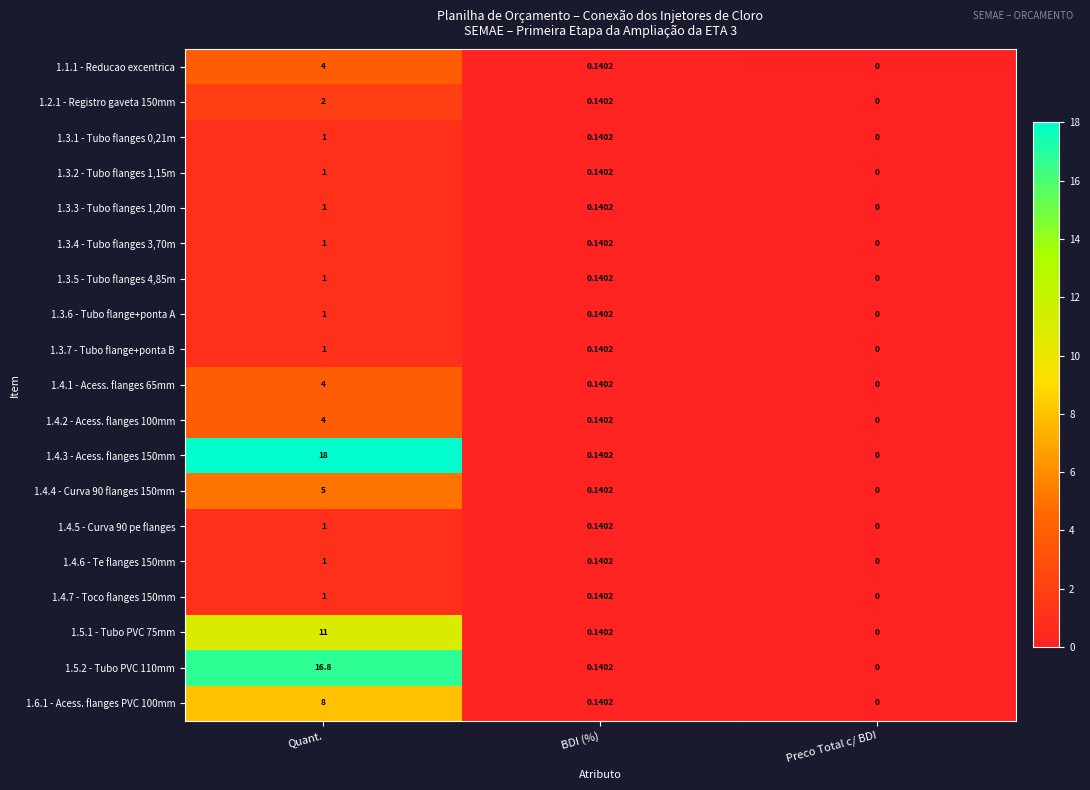

At which category does the chart reach its peak across all series?

Quant.